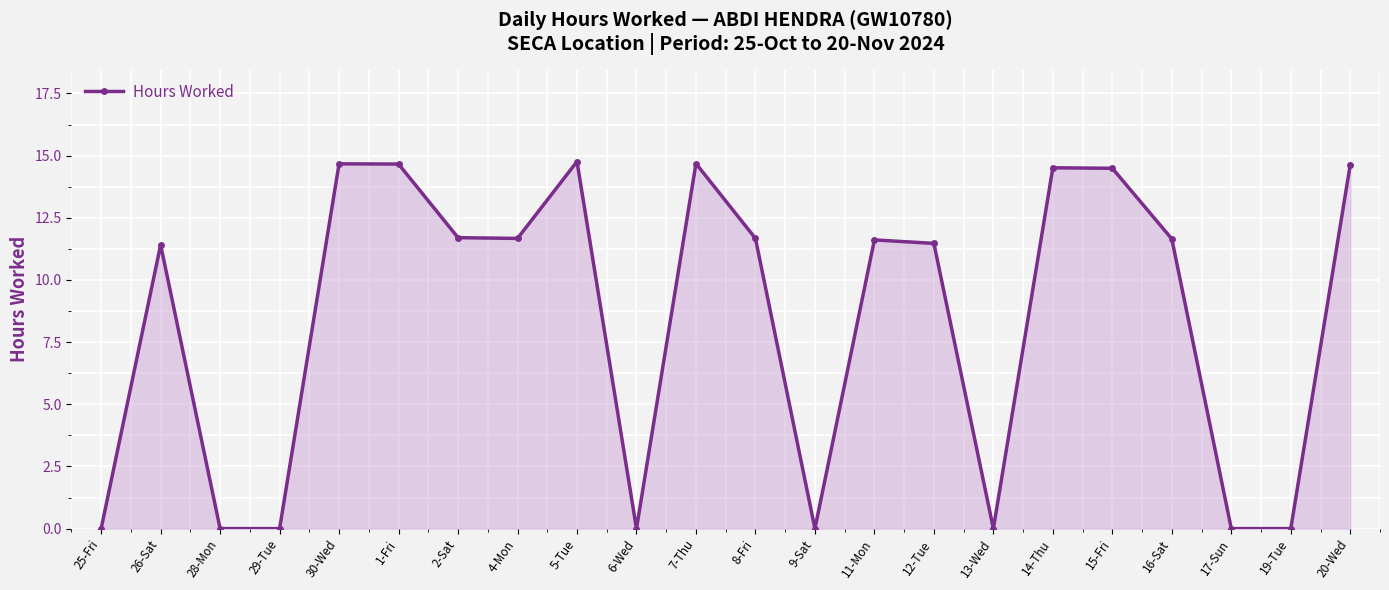

What is the average value?

8.3